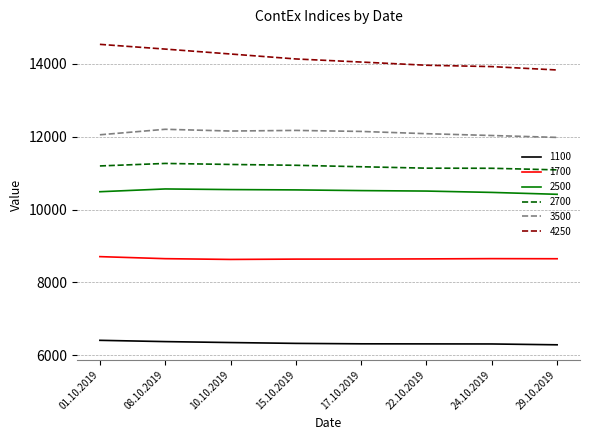

What is the minimum value shown in the chart?

6286